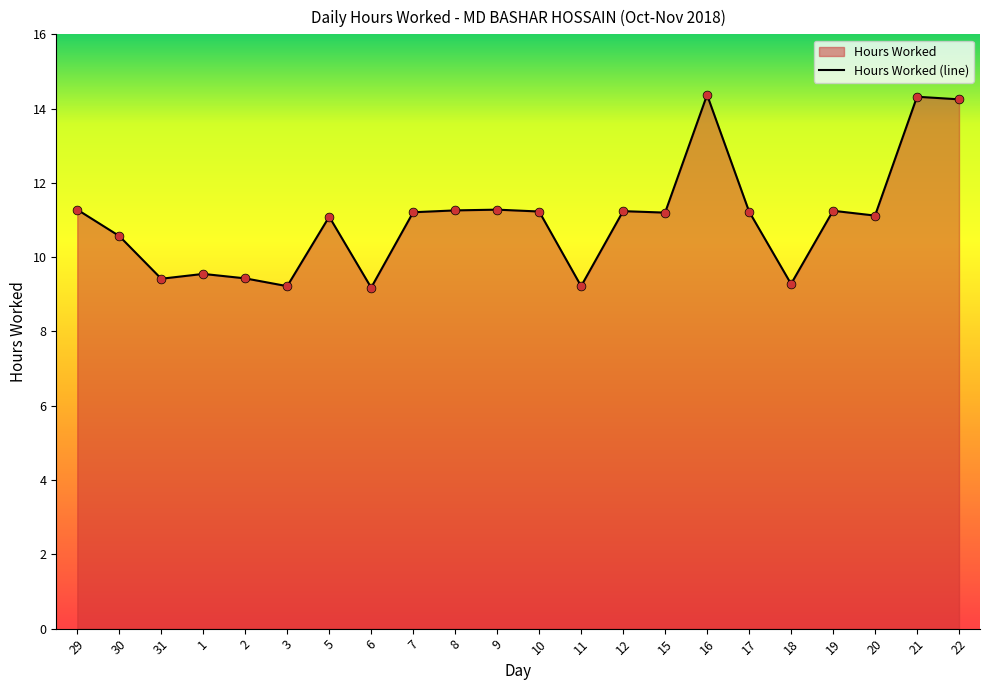

What is the change in value from 7 to 21?

+3.1